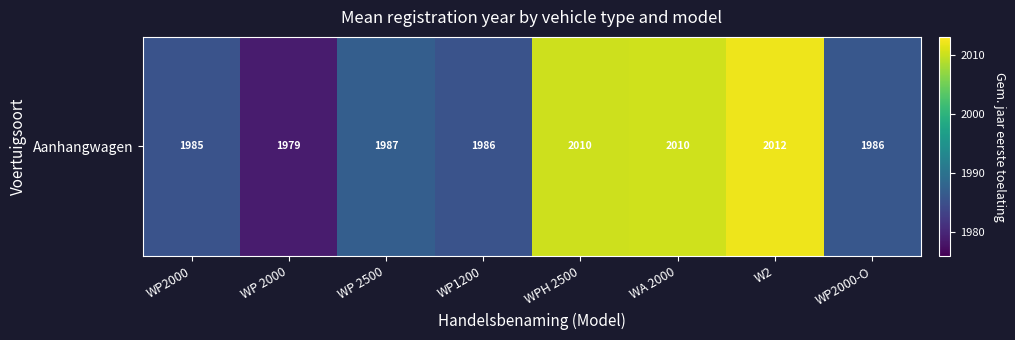

At which label does the data first exceed 1987?

WPH 2500